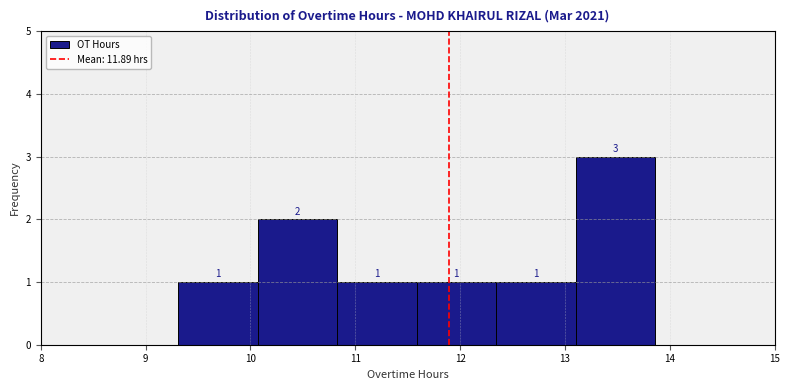

What is the height of the bar covering 11.6 to 12.3 on the x-axis? The bar edges are not printed on the chart, so give them approximately, as read against the axis.

1